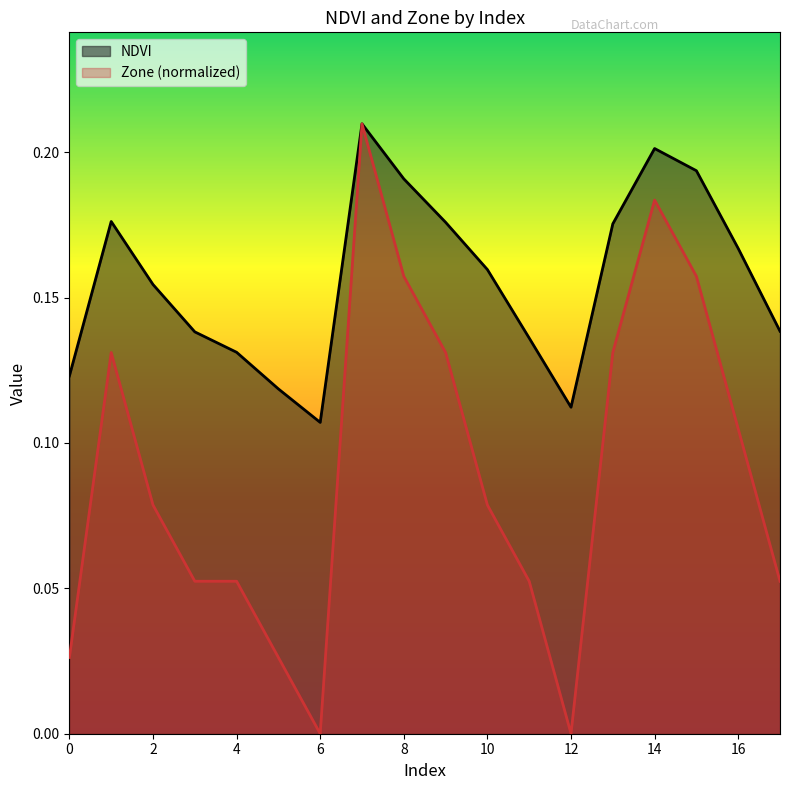

Reading right to left, extract all data points from this chart.

NDVI: 17=0.1	16=0.2	15=0.2	14=0.2	13=0.2	12=0.1	11=0.1	10=0.2	9=0.2	8=0.2	7=0.2	6=0.1	5=0.1	4=0.1	3=0.1	2=0.2	1=0.2	0=0.1
Zone: 17=0.1	16=0.1	15=0.2	14=0.2	13=0.1	12=0.0	11=0.1	10=0.1	9=0.1	8=0.2	7=0.2	6=0.0	5=0.0	4=0.1	3=0.1	2=0.1	1=0.1	0=0.0